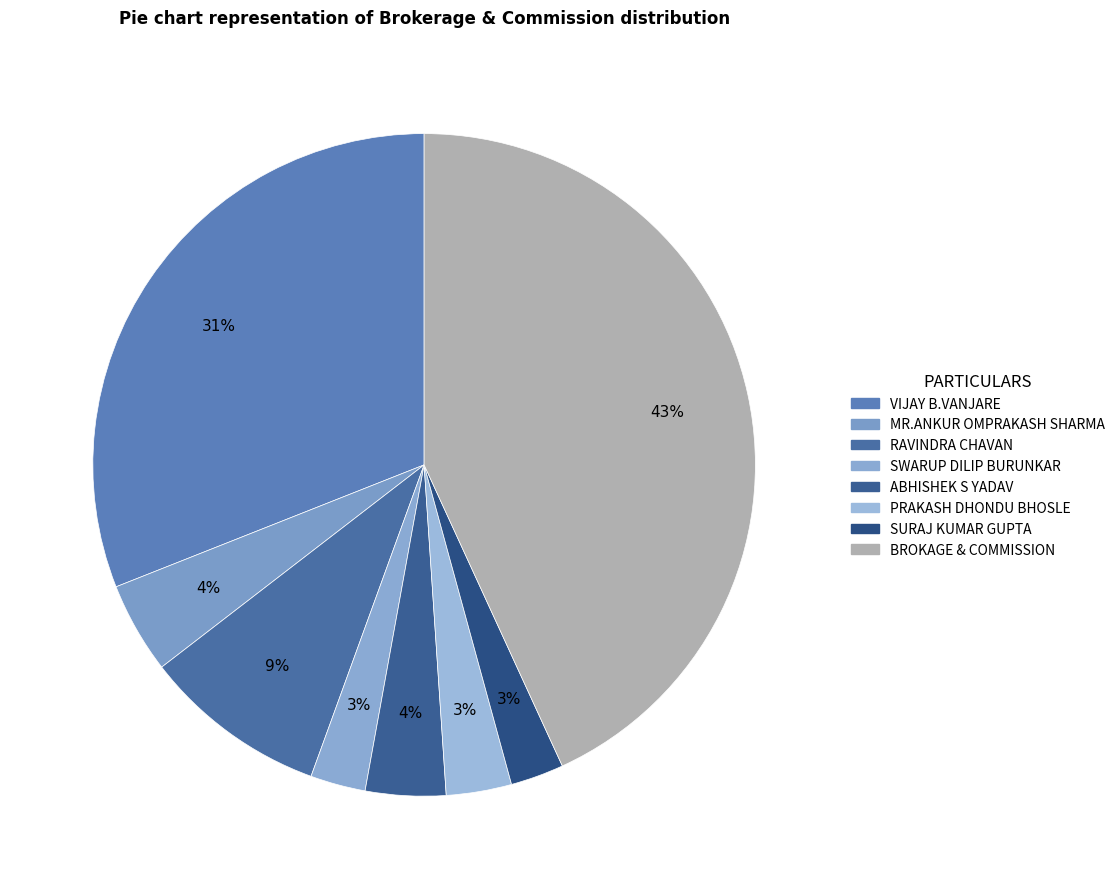

Count the number of slices in the pie.

8